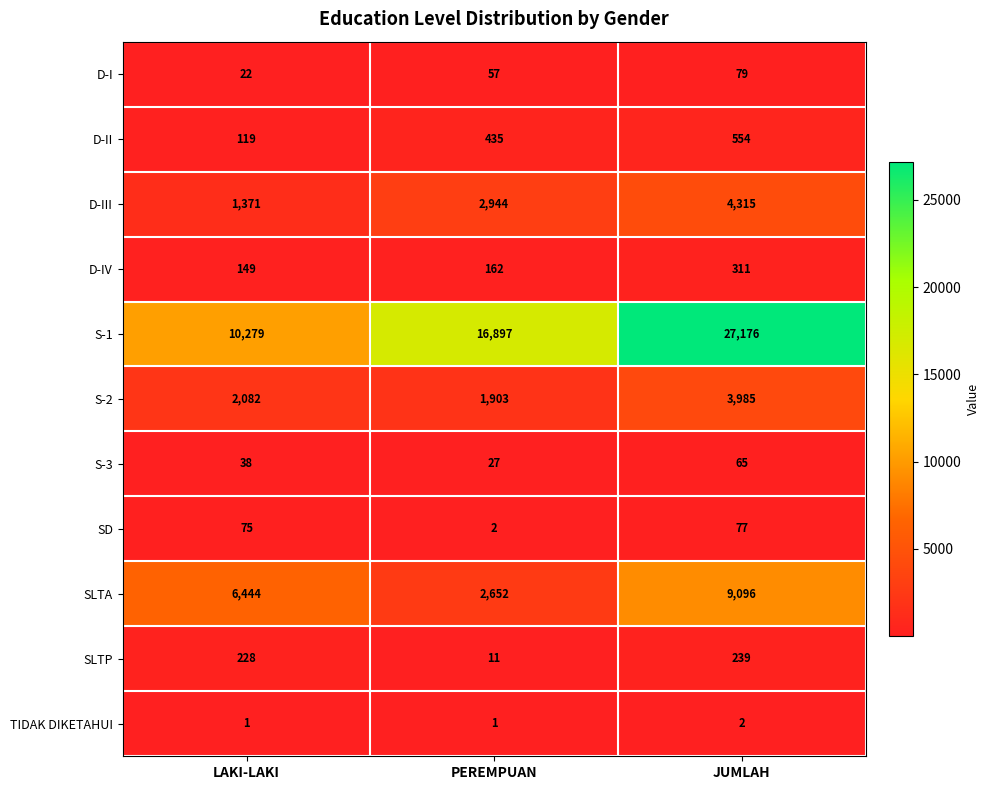

List the series in order of their peak value, highest first.

S-1, SLTA, D-III, S-2, D-II, D-IV, SLTP, D-I, SD, S-3, TIDAK DIKETAHUI